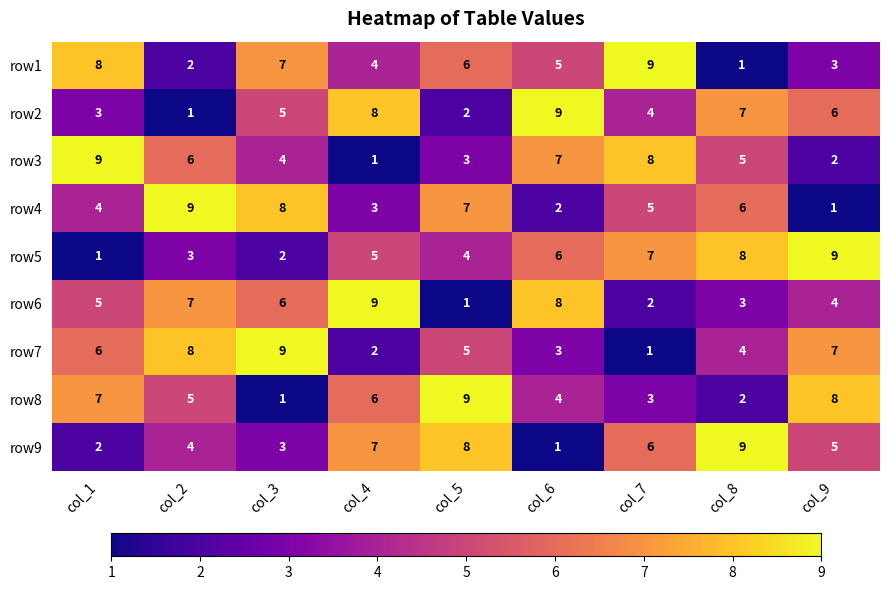

What is the difference between the maximum and minimum values in the row9 series?

8